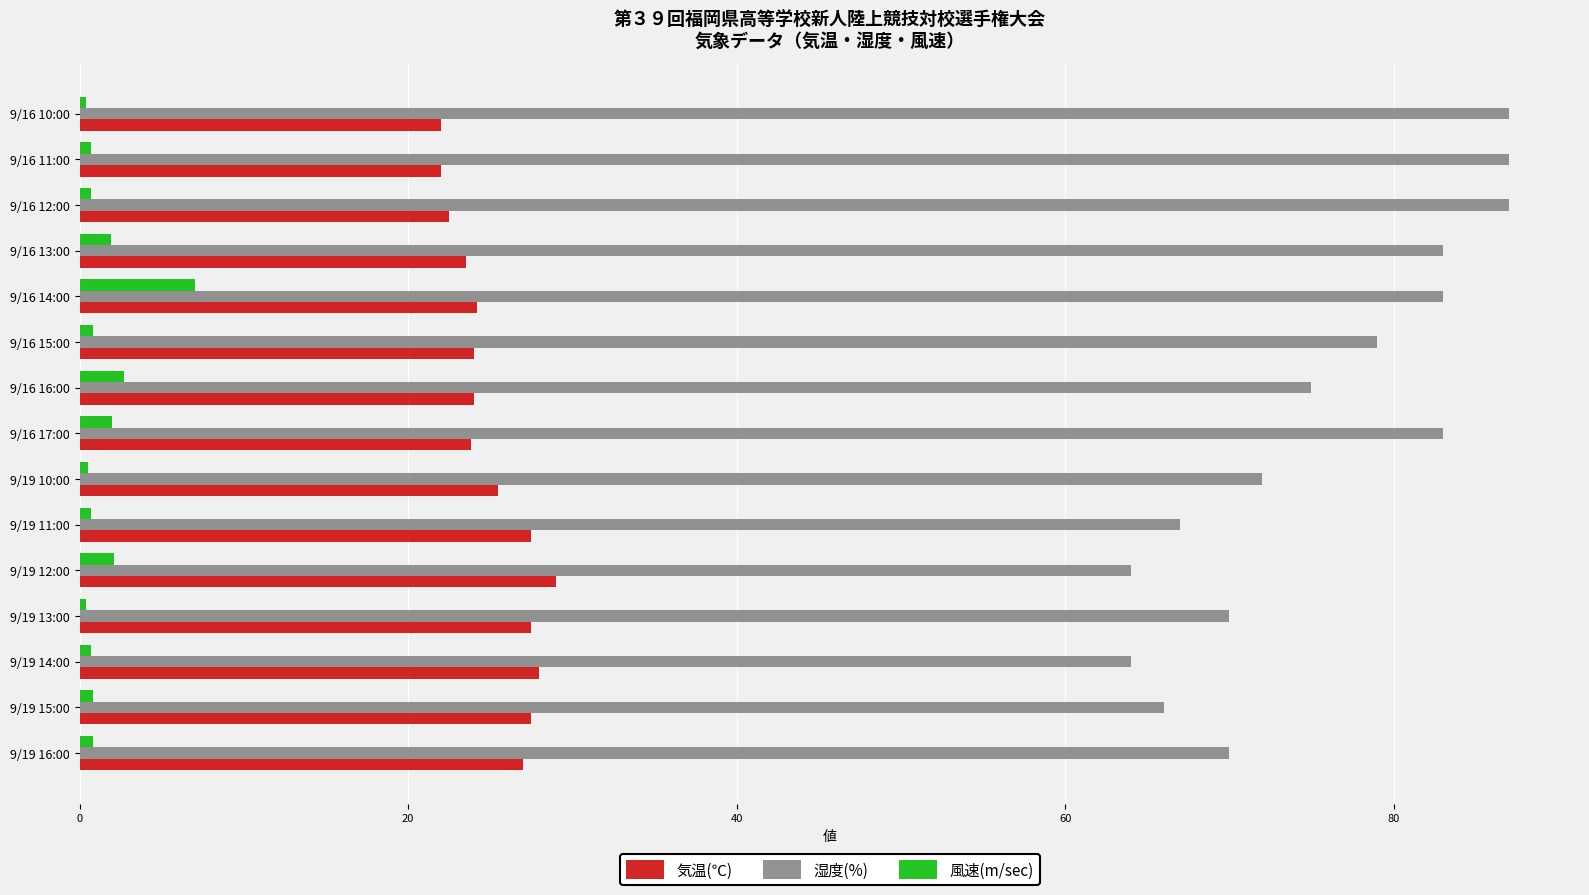

Count the number of data series in this chart.

3